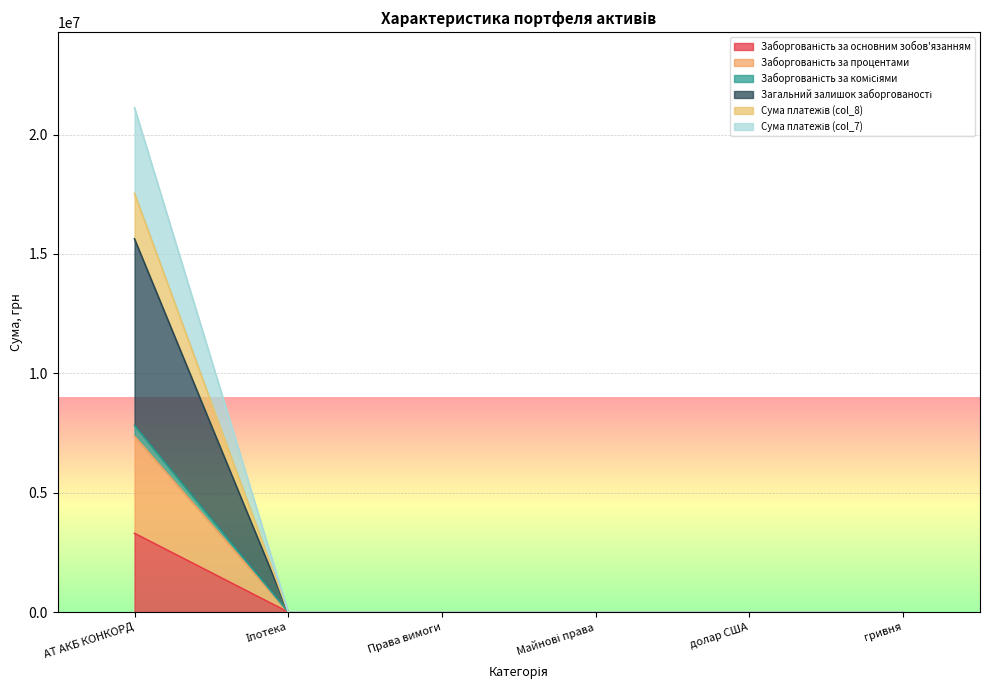

True or false: Заборгованість за основним зобов'язанням has a value of 0.0 at долар США.

True